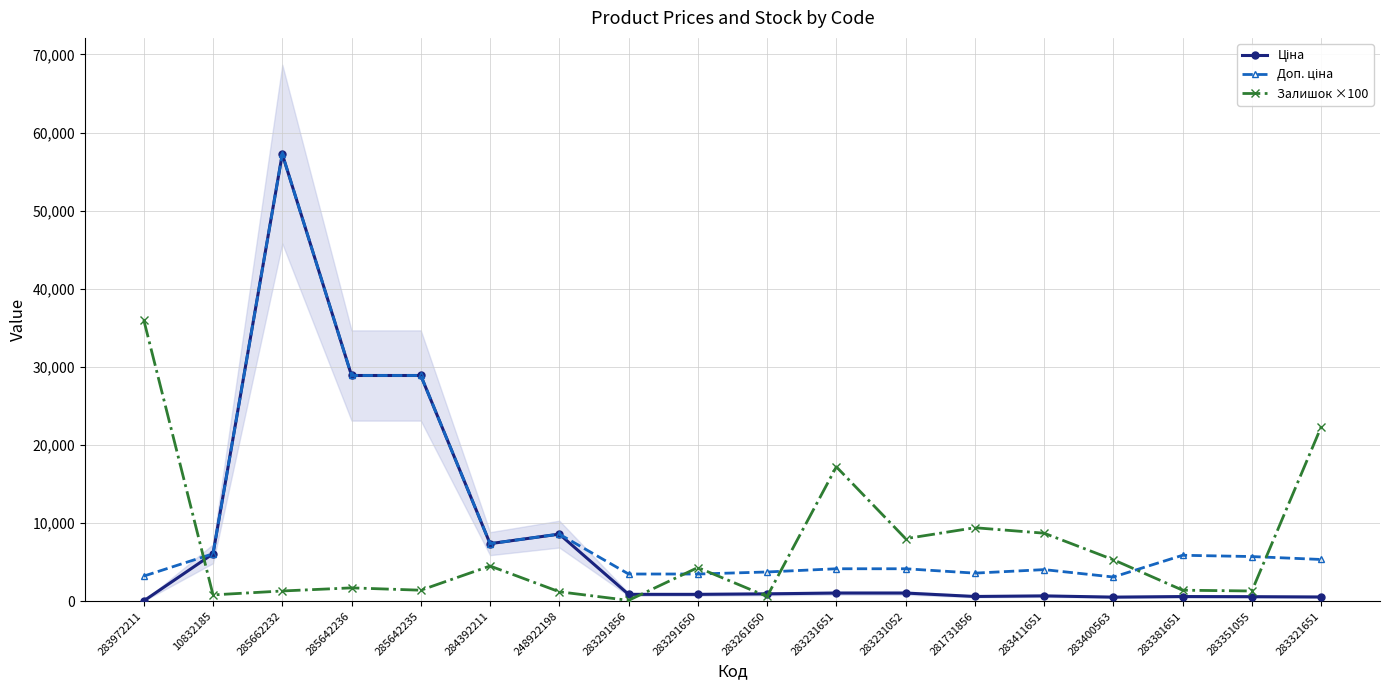

Does the chart have visible grid lines?

Yes